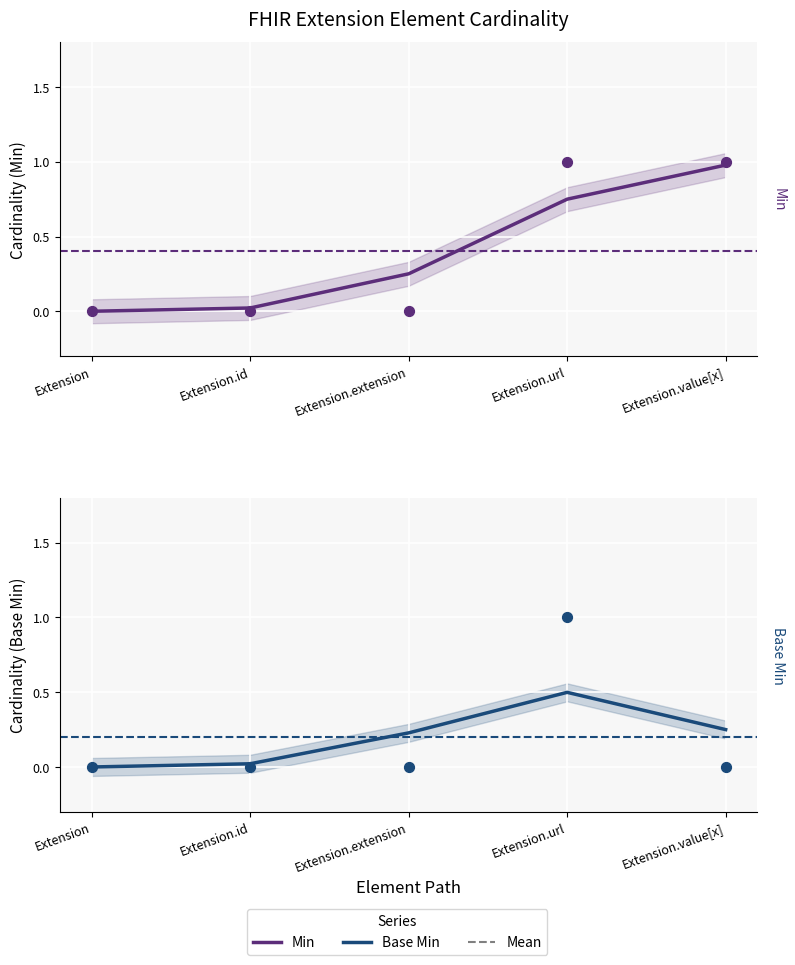

Which series contains the highest Y value?

Min